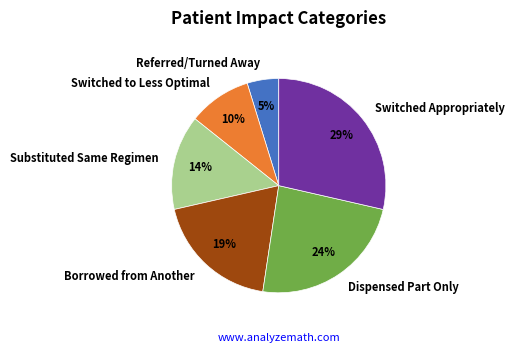

To the nearest percent, what is the difference between the Borrowed from Another and Dispensed Part Only slice percentages?

5%